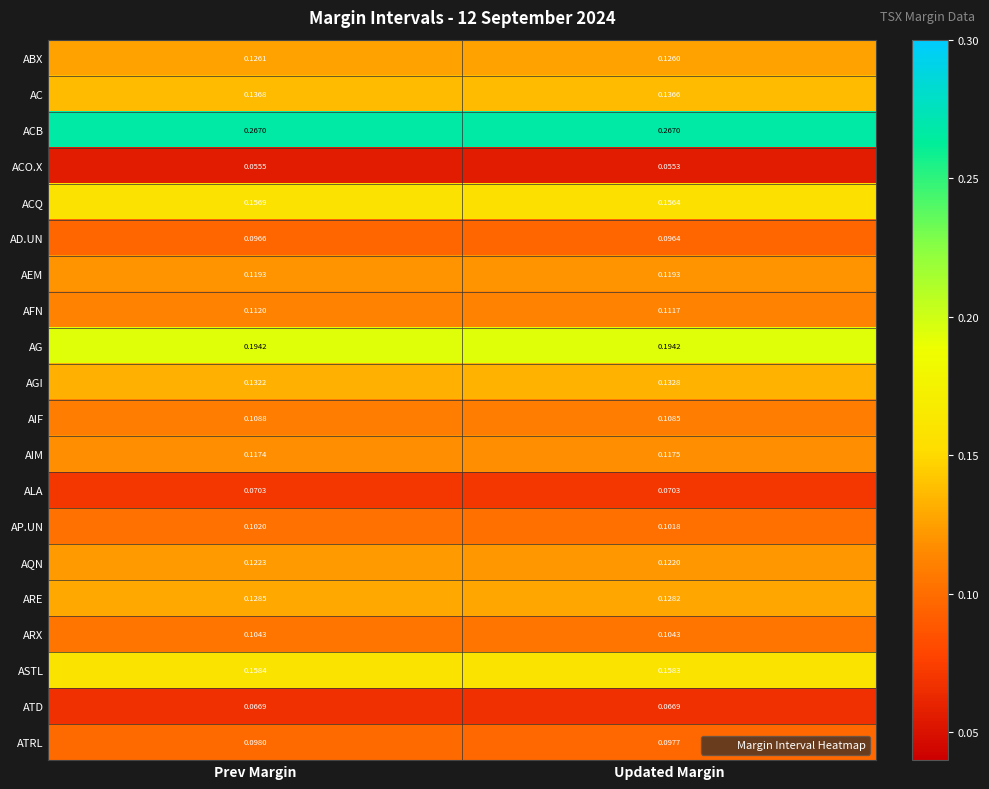

At which label is ABX closest to 0?

Updated Margin